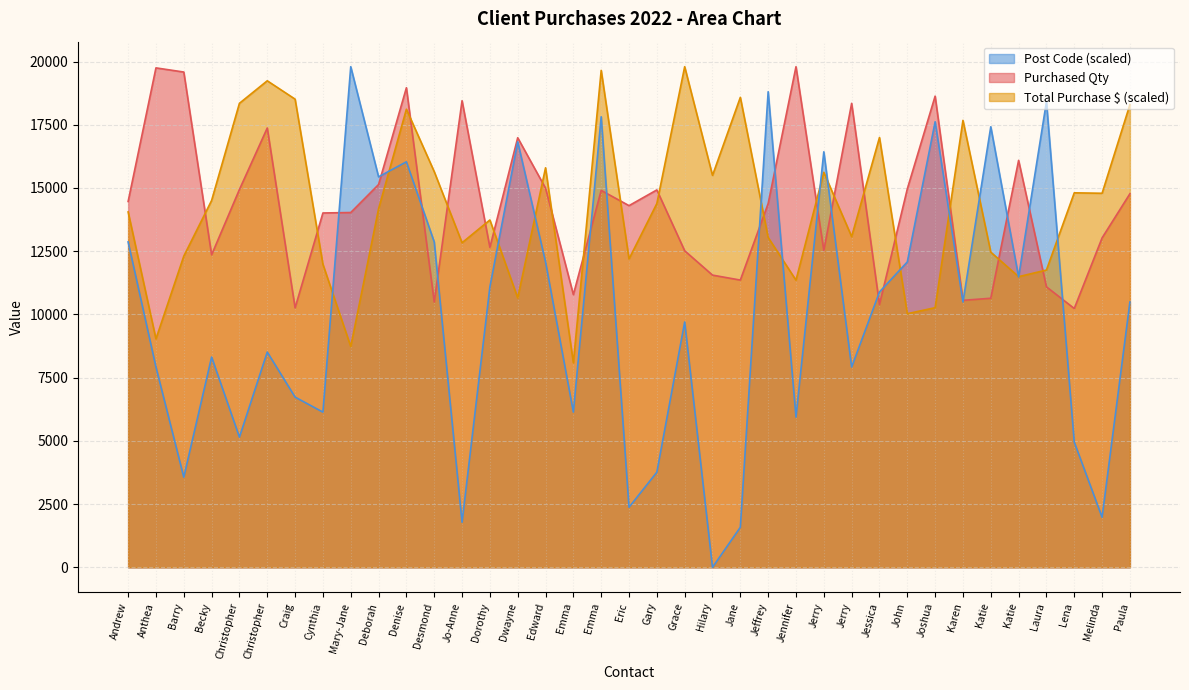

What is the sum of the Total Purchase $ values at Jerry and Melinda?

27867.0